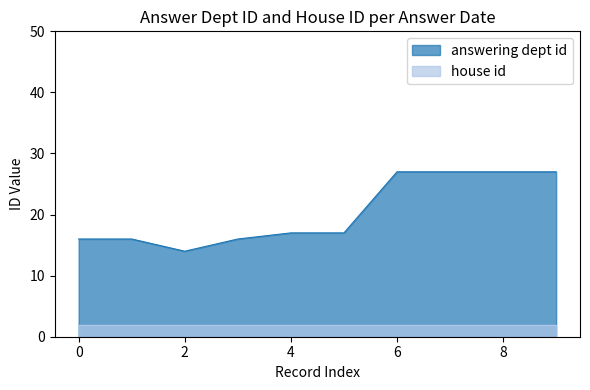

True or false: the data has more than 2 interior local peaks.

False